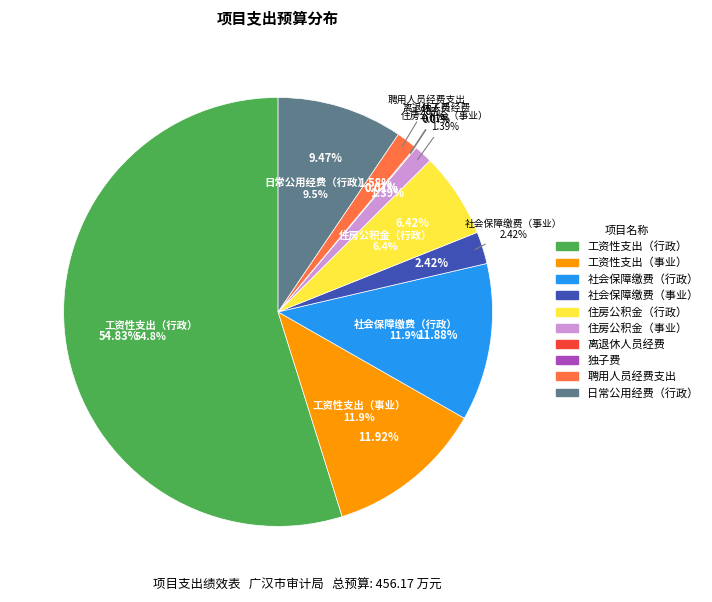

How many slices are in this pie chart?

10